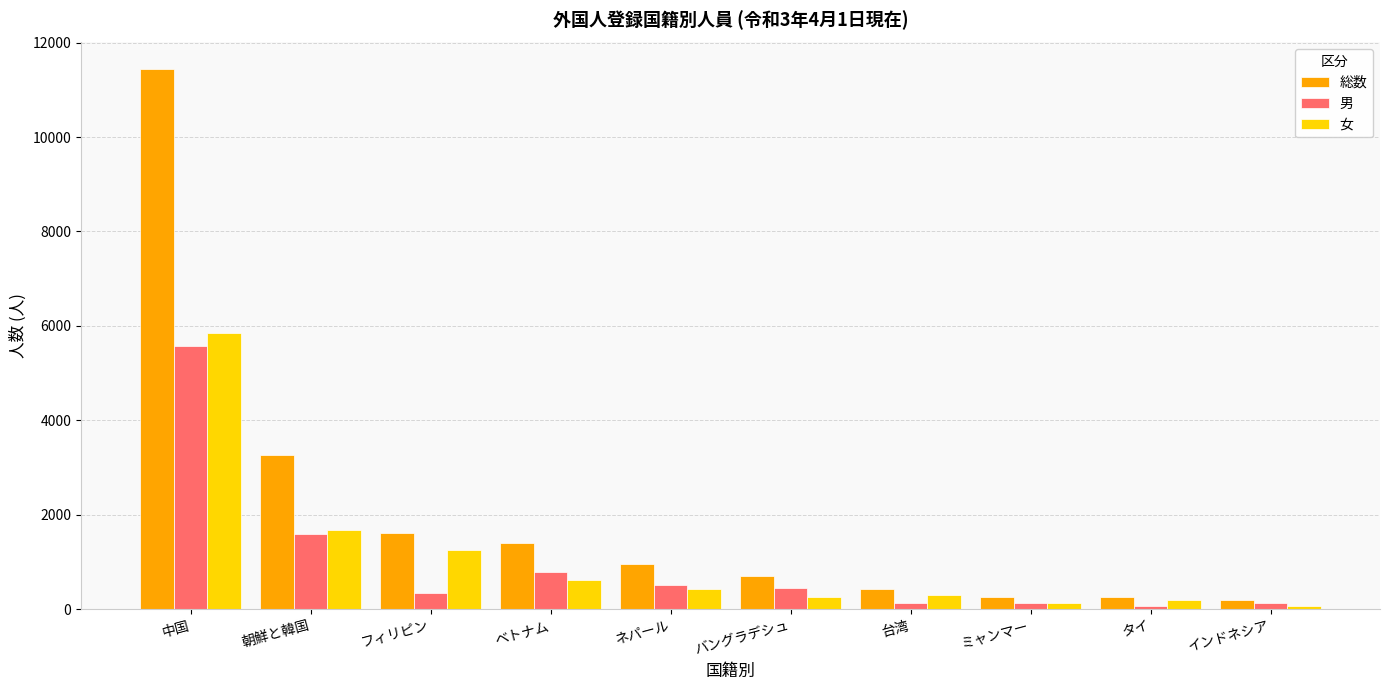

What is the difference between the maximum and minimum values in the 総数 series?

11236